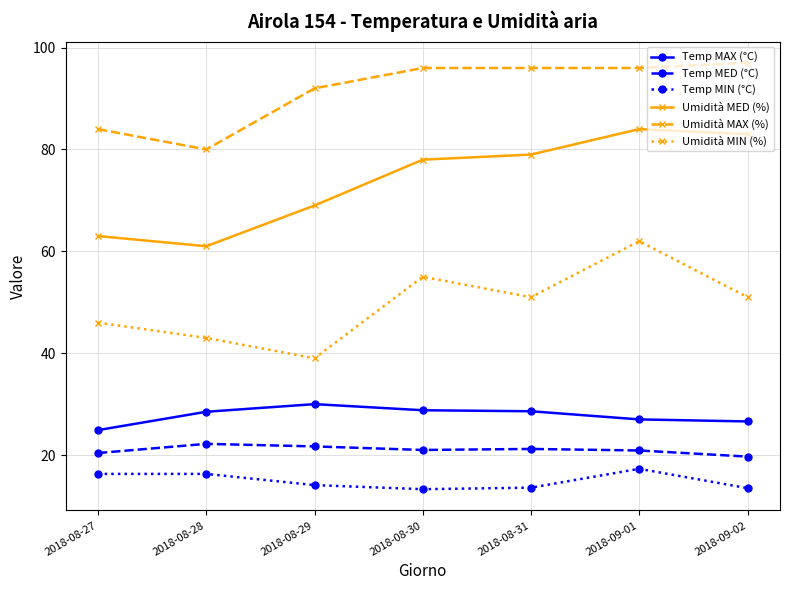

Which series has the largest total across all categories?

Umidità MAX (%)